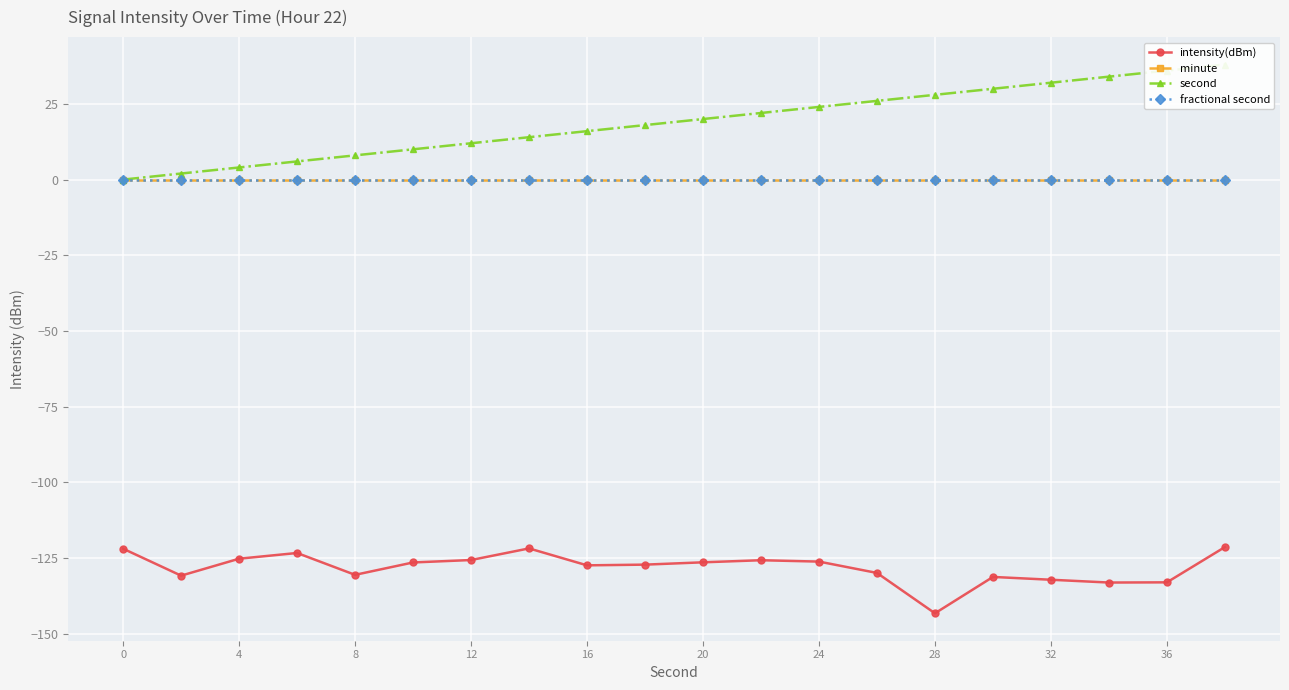

True or false: minute and fractional second intersect in this chart.

False